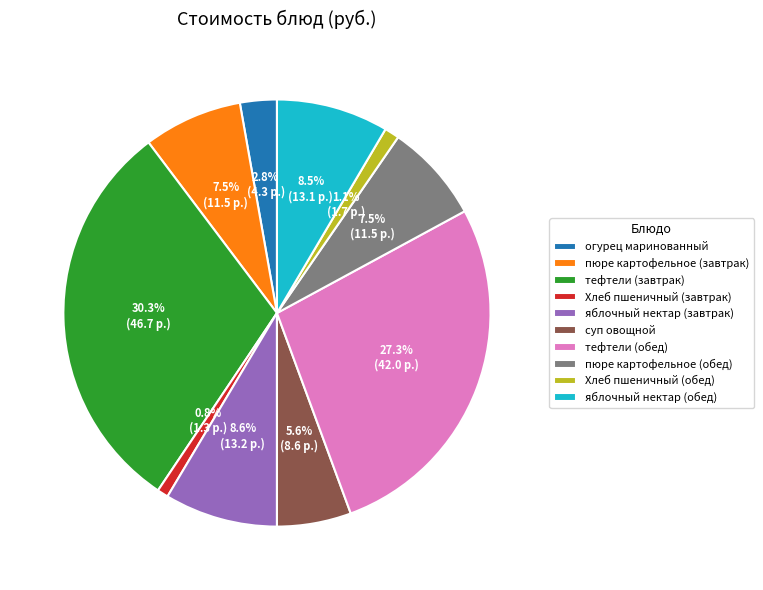

Is the sum of яблочный нектар (обед) and суп овощной greater than half?

No